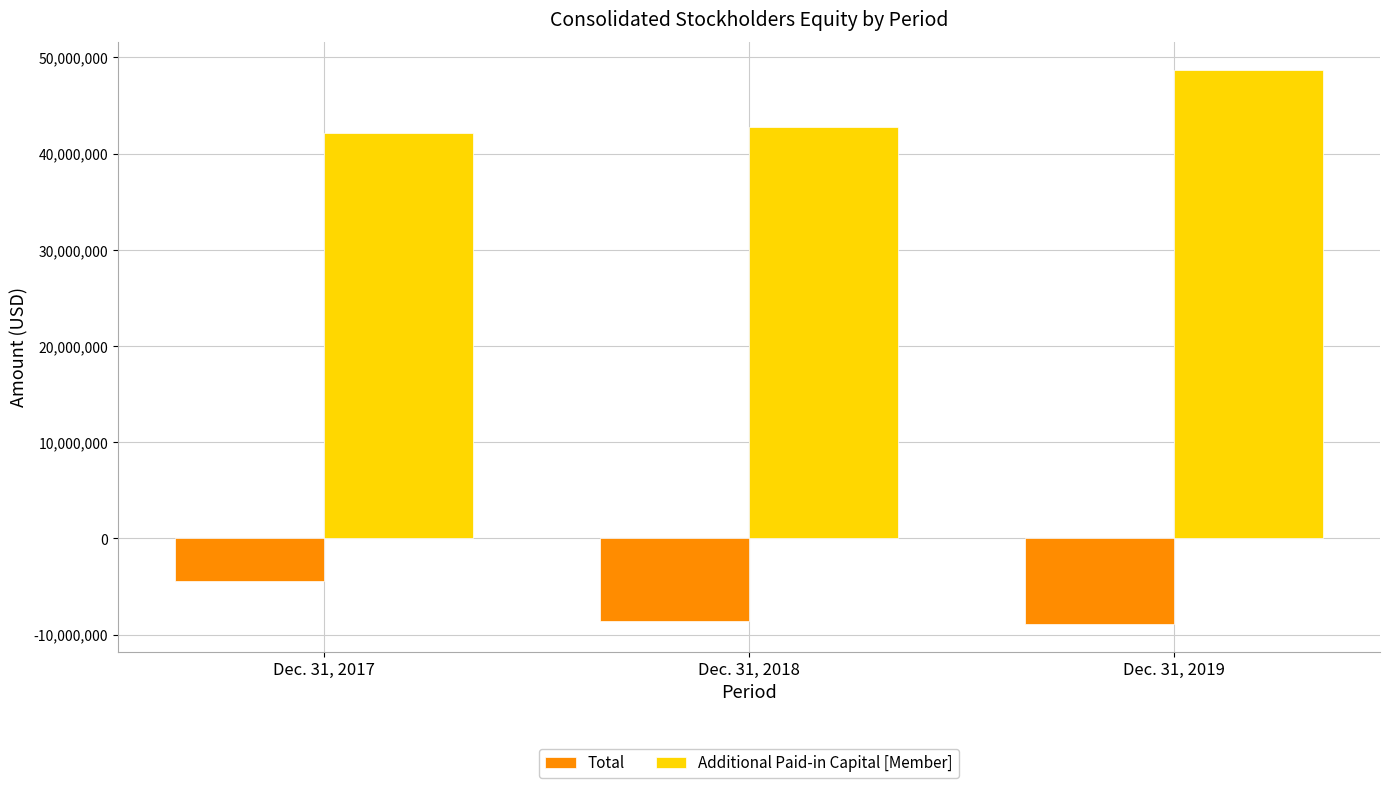

What is the spread (max minus min) of values at Dec. 31, 2019?

57581736